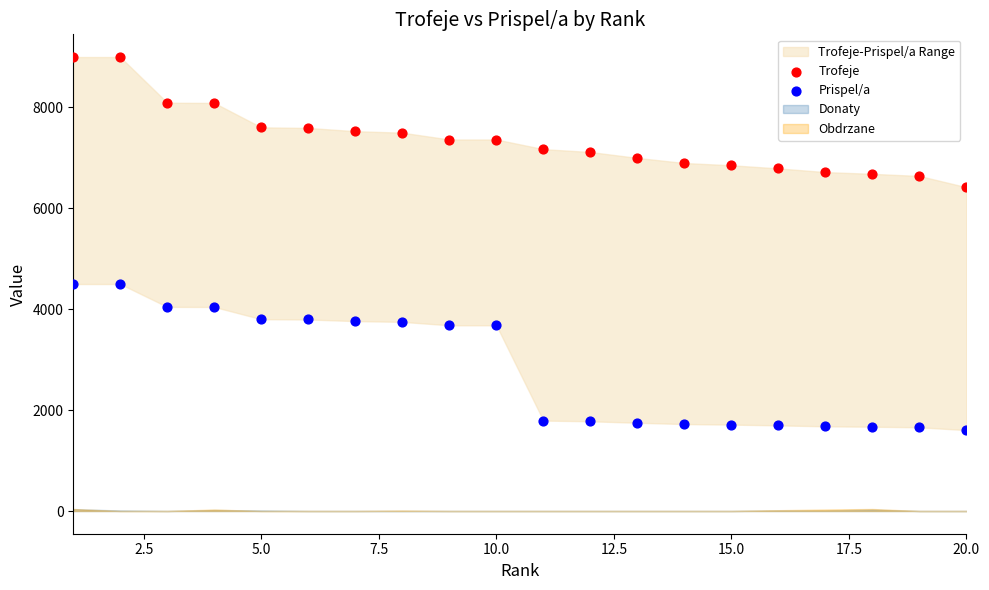

Which series contains the highest Y value?

Trofeje